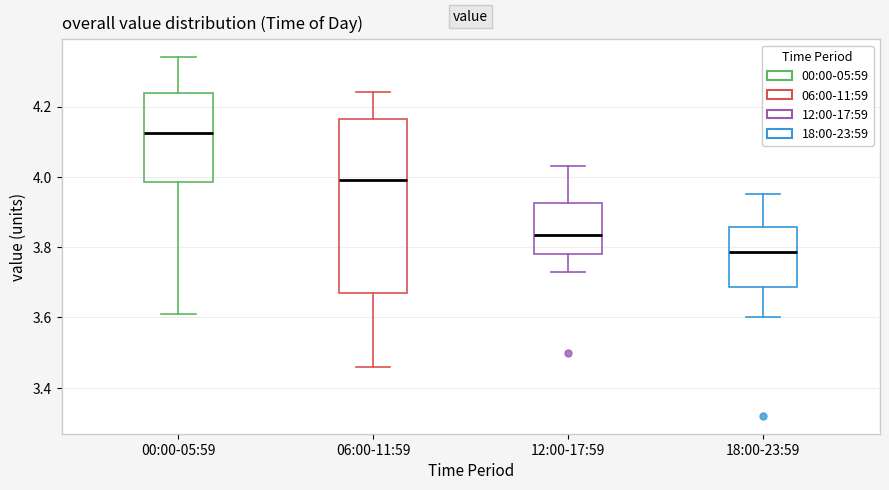

Reading left to right, read every box against the y-axis: the position of its median line, the range the box covers, and the ends of its whiskers. The values are not printed on the chart, so give them approximately, as read against the axis.

00:00-05:59: median 4.12, box 3.98 to 4.24, whiskers 3.62 to 4.34
06:00-11:59: median 4.00, box 3.68 to 4.16, whiskers 3.46 to 4.24
12:00-17:59: median 3.84, box 3.78 to 3.92, whiskers 3.74 to 4.04
18:00-23:59: median 3.78, box 3.68 to 3.86, whiskers 3.60 to 3.96